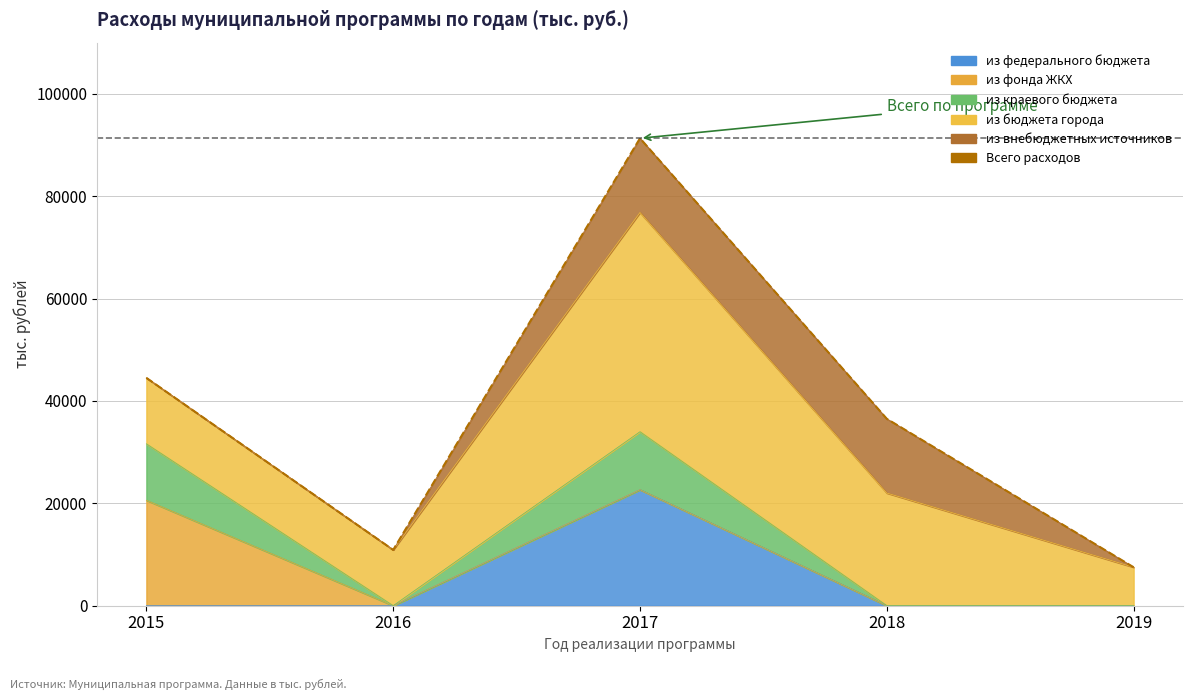

What is the sum of all values?

190708.2